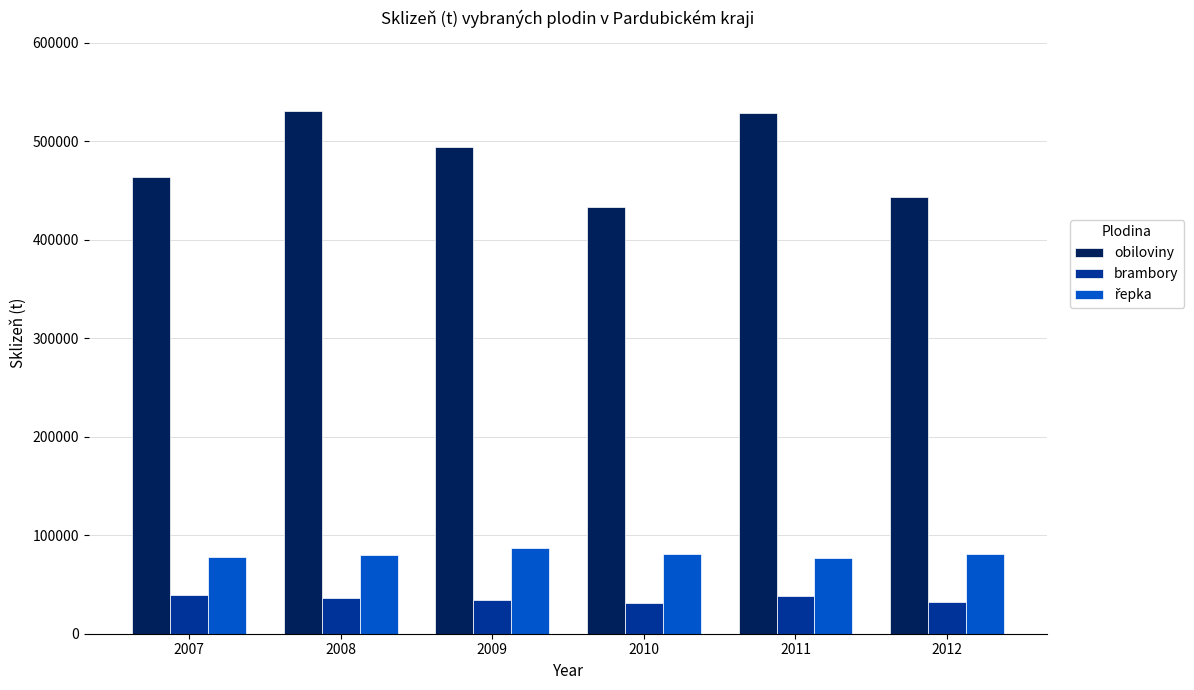

How many bars are there in each group?

3